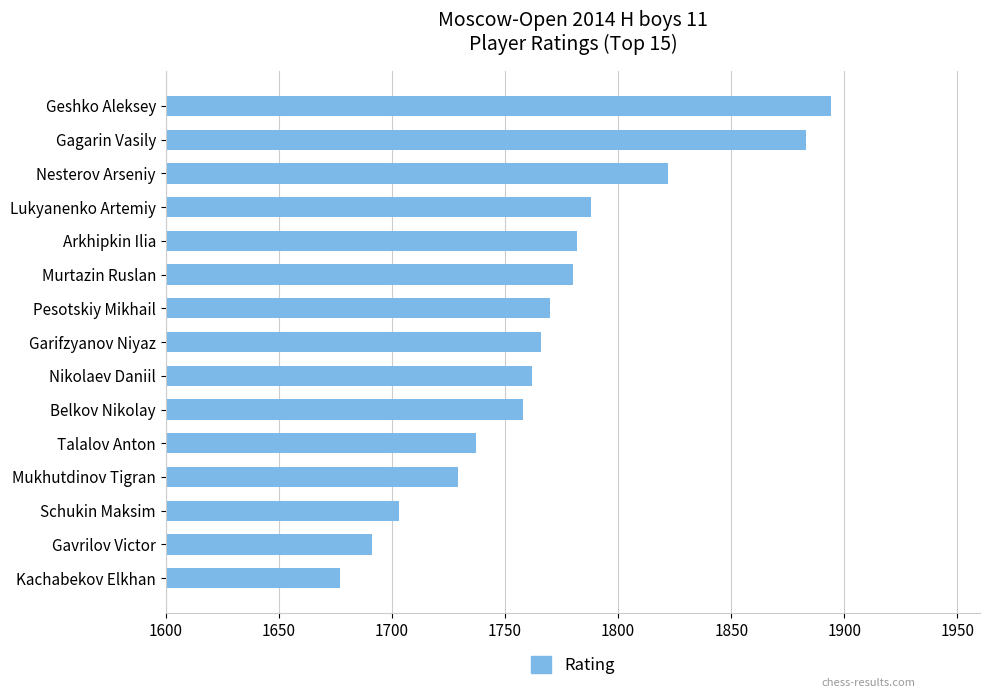

Which category has the lowest value across all series?

Kachabekov Elkhan